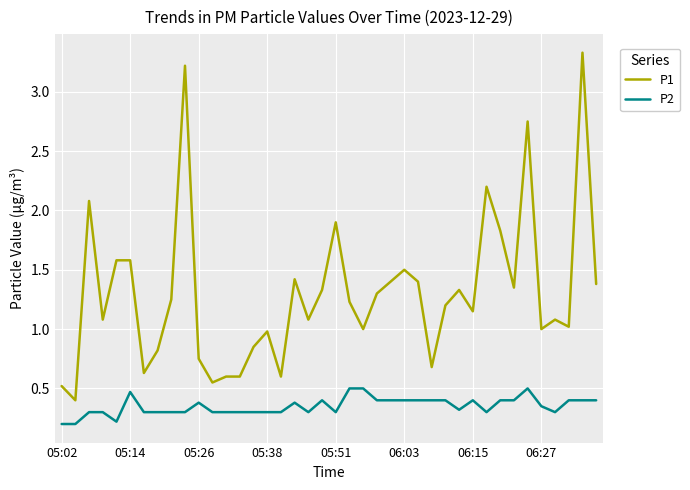

True or false: P2 and P1 intersect in this chart.

False